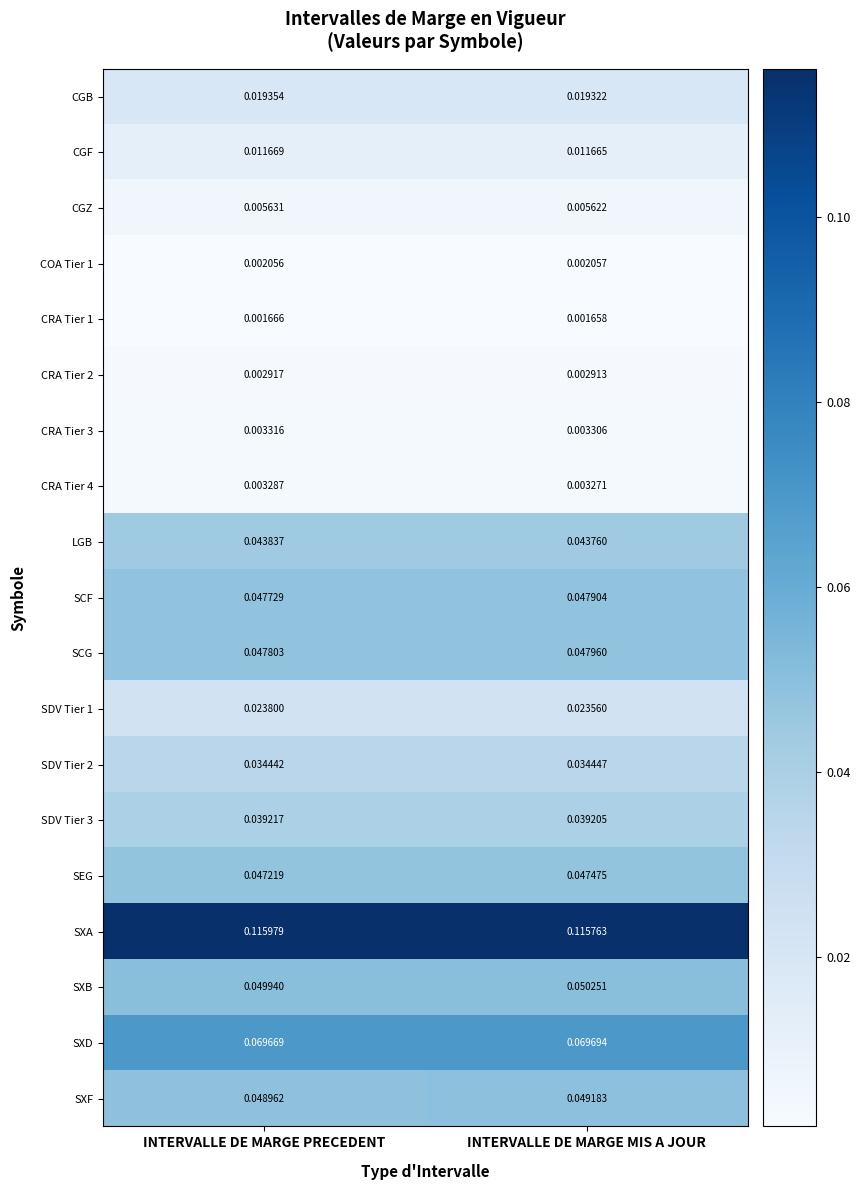

At which label is SCF closest to 0?

INTERVALLE DE MARGE PRECEDENT